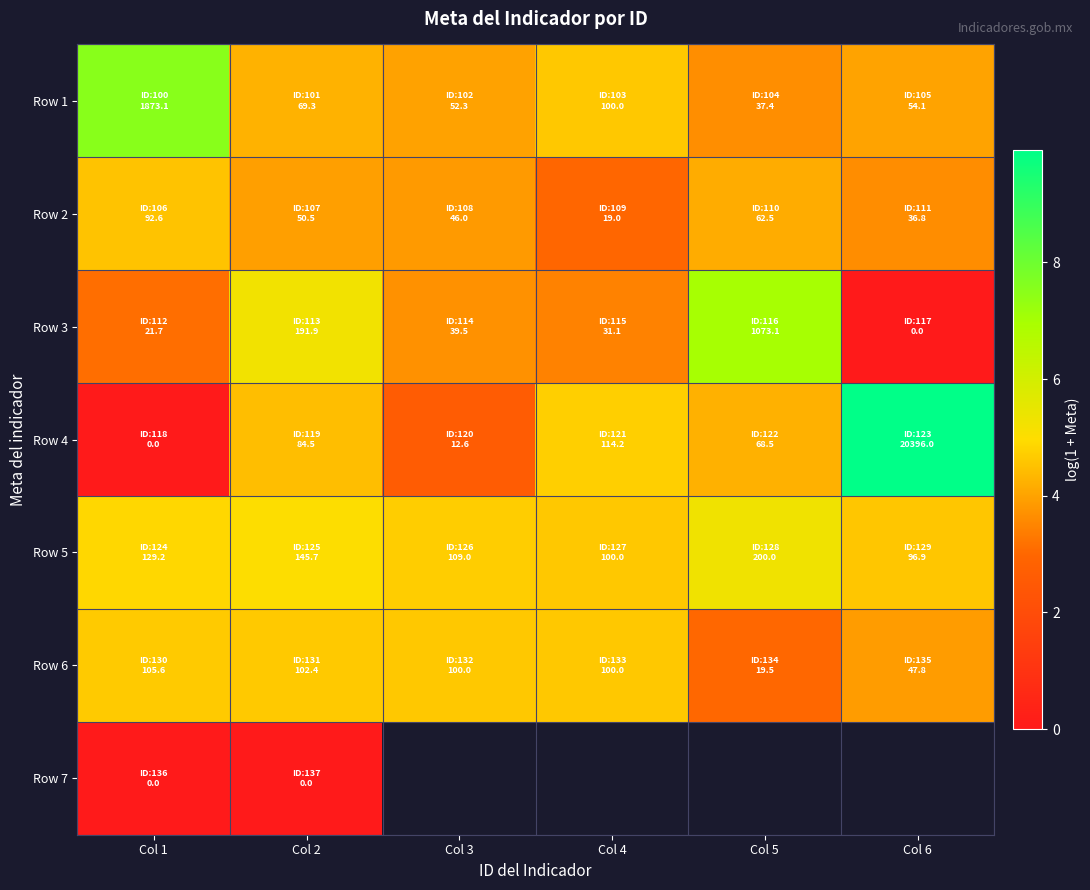

How many values in Row 4 are above zero?

5